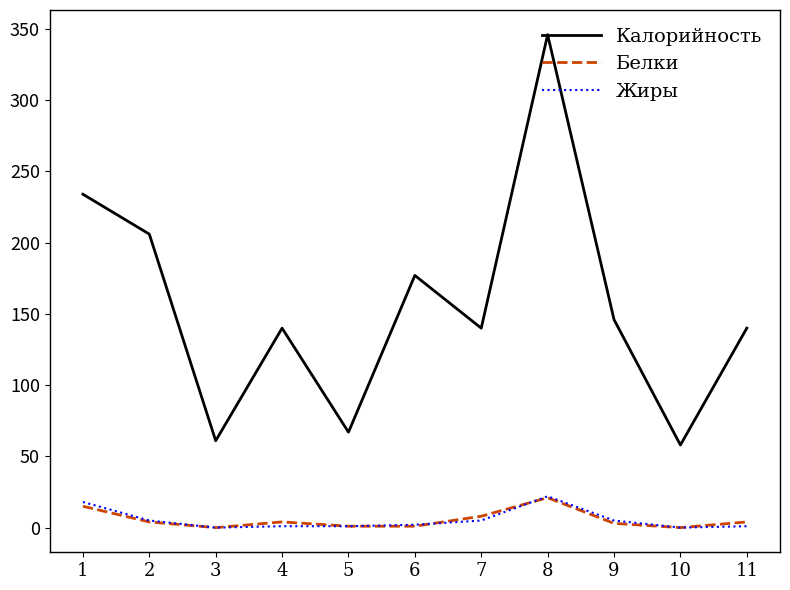

True or false: Калорийность and Белки intersect in this chart.

False